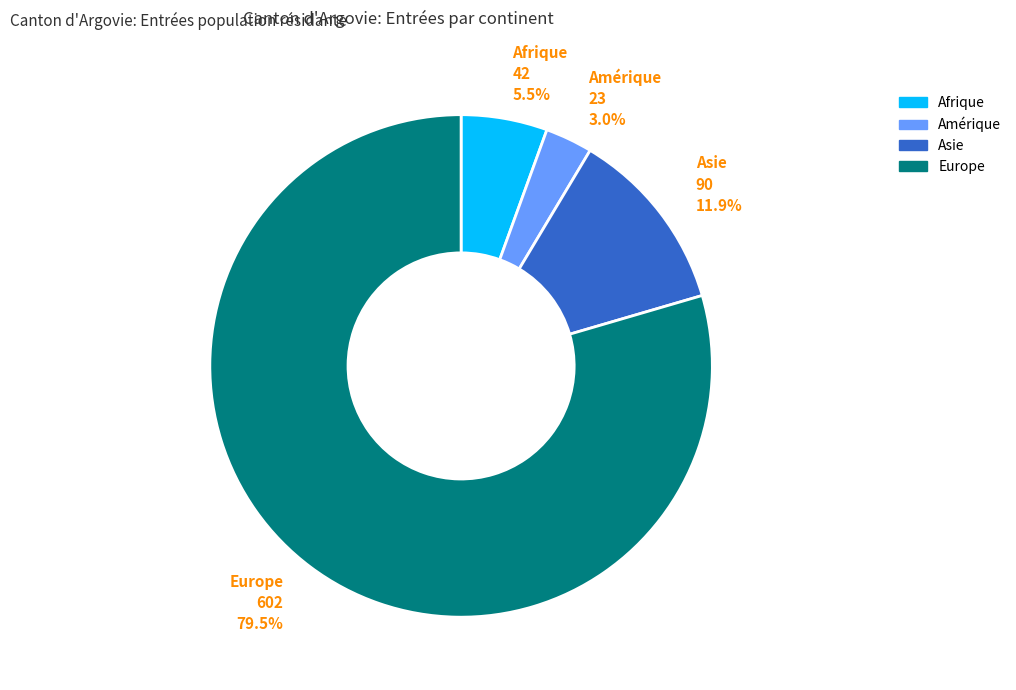

To the nearest percent, what is the average slice percentage?

25%